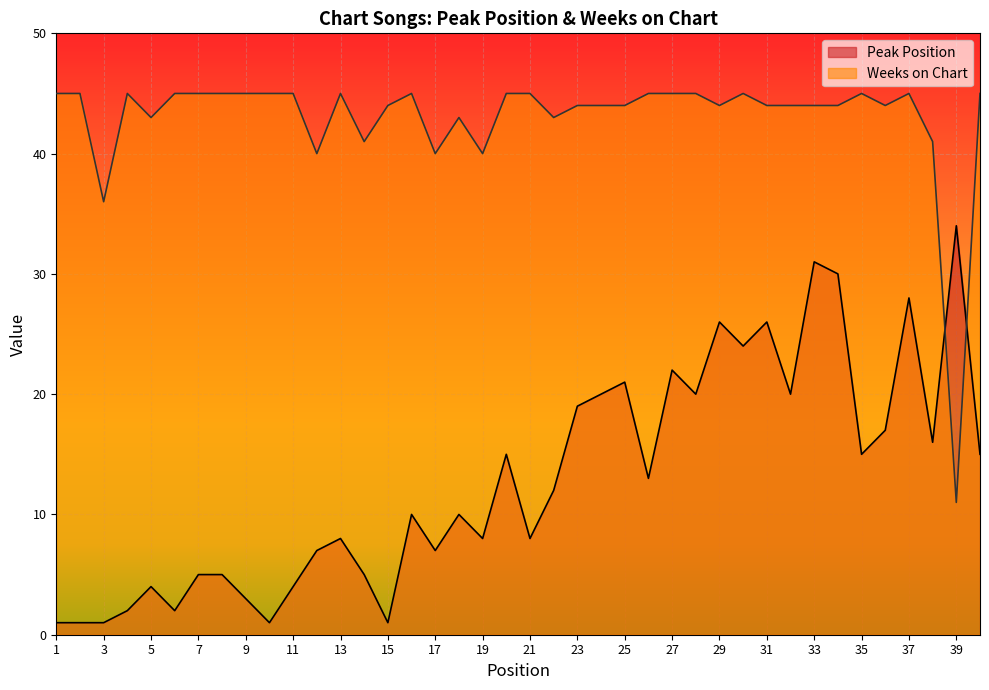

Rank the series by their average value, from highest to lowest.

Weeks on Chart, Peak Position